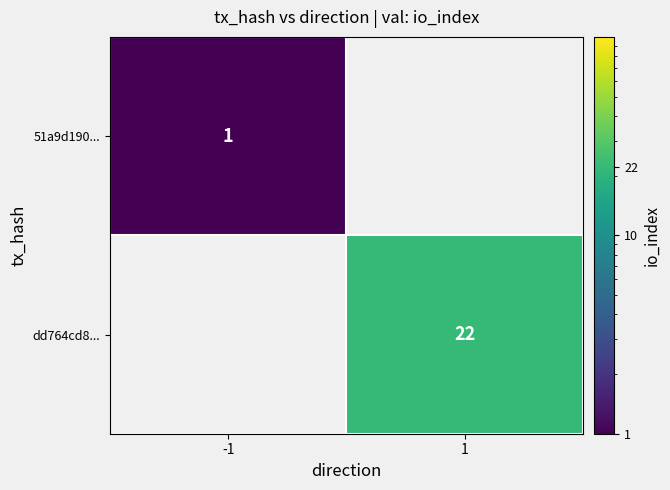

The value of 51a9d190... at -1 is 0. True or false?

False